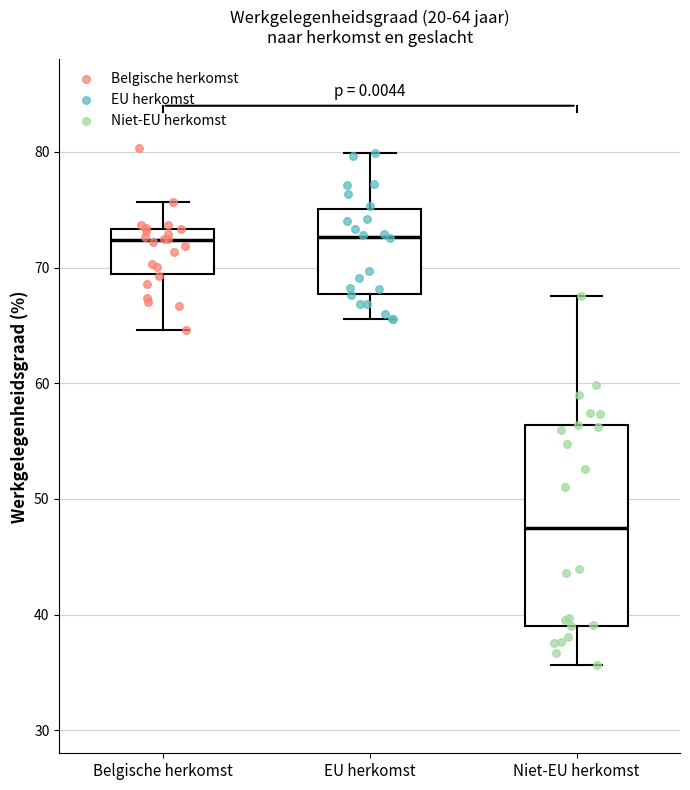

Which box is the tallest, from its lower edge to its upper edge?

Niet-EU herkomst